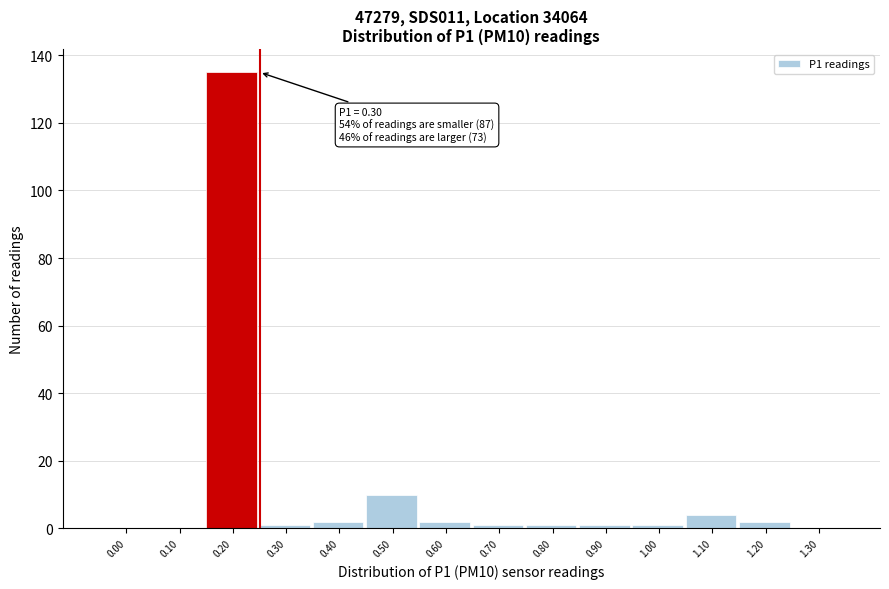

Reading left to right, what are all the values shown in this chart?

0.00=0	0.10=0	0.20=135	0.30=1	0.40=2	0.50=10	0.60=2	0.70=1	0.80=1	0.90=1	1.00=1	1.10=4	1.20=2	1.30=0